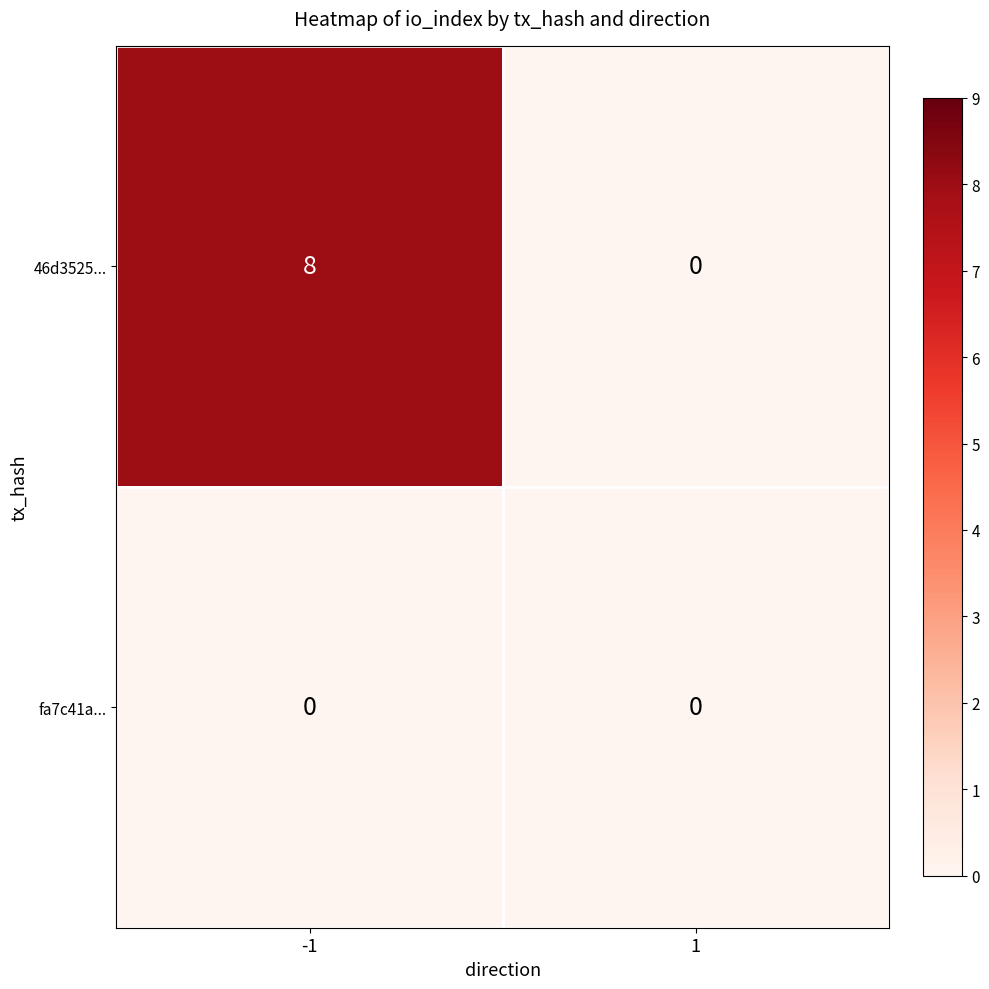

What is the spread (max minus min) of values at -1?

8